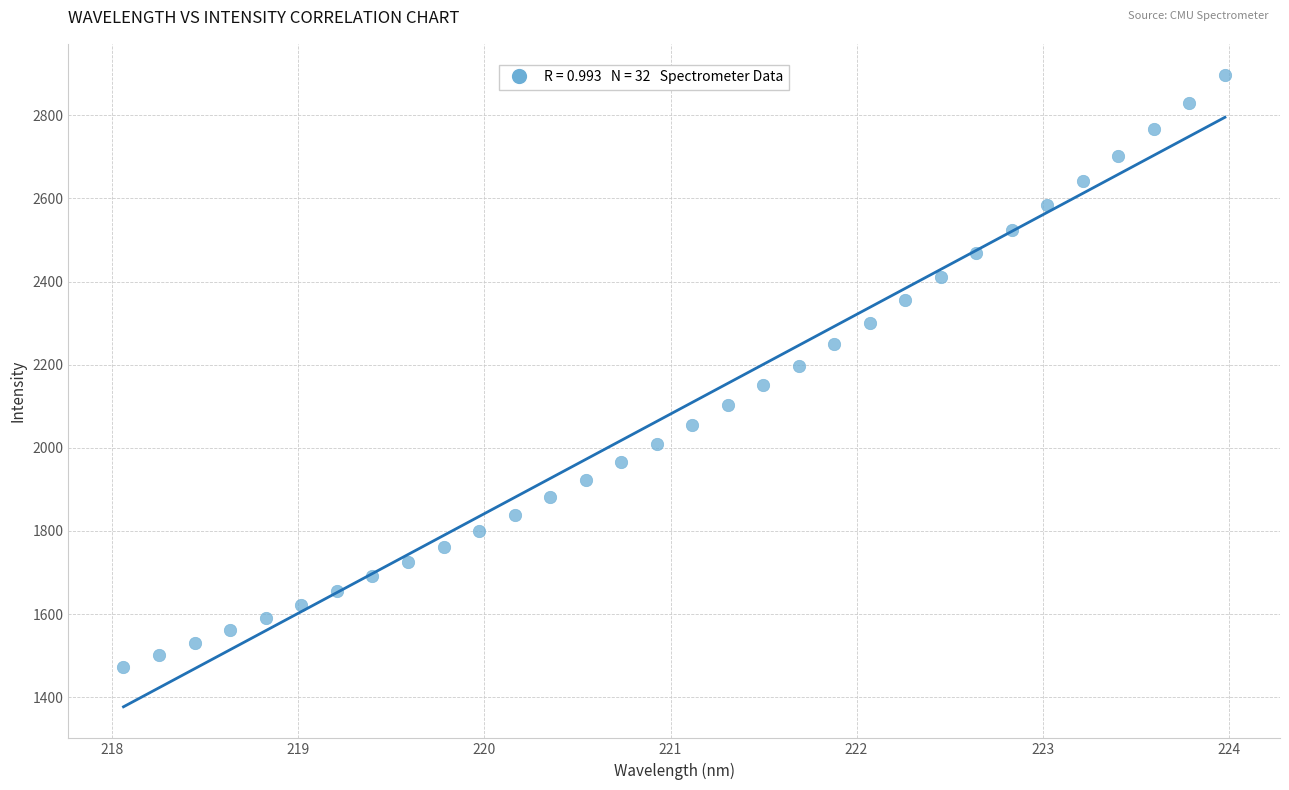

What is the range of X values (max minus min)?

5.9